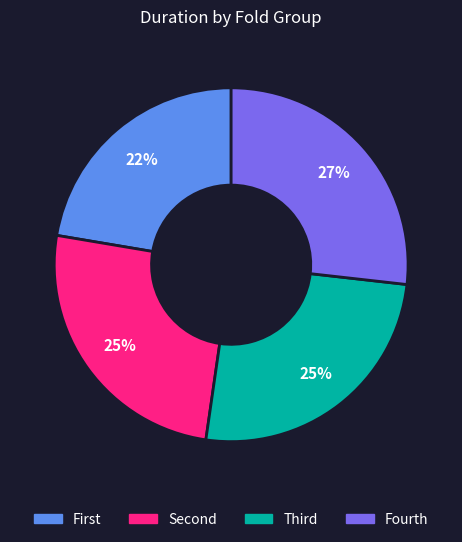

Does any single category account for the majority?

No